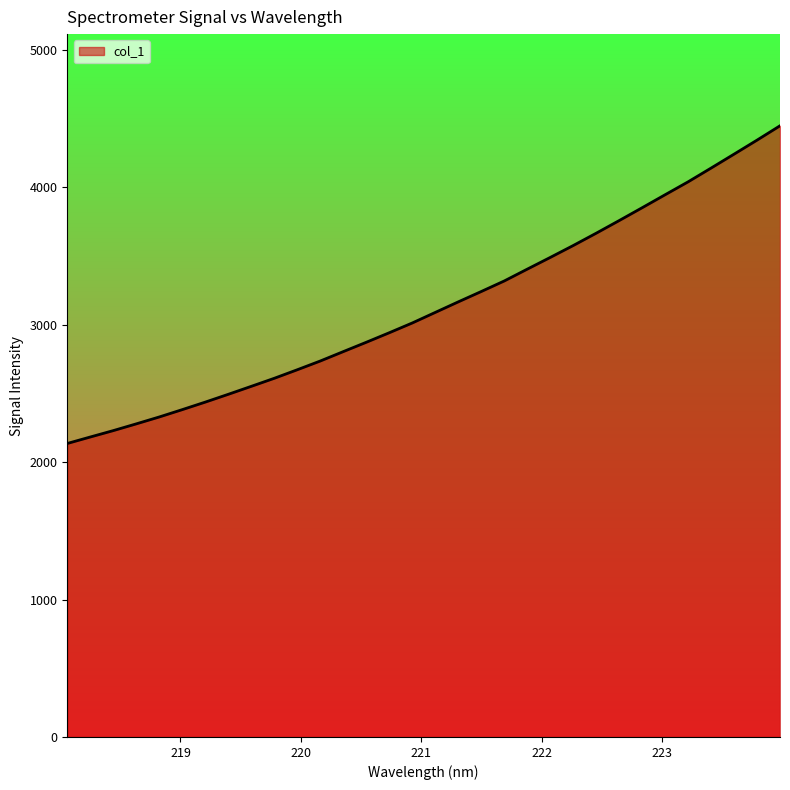

Does the chart display data point markers on the line(s)?

No